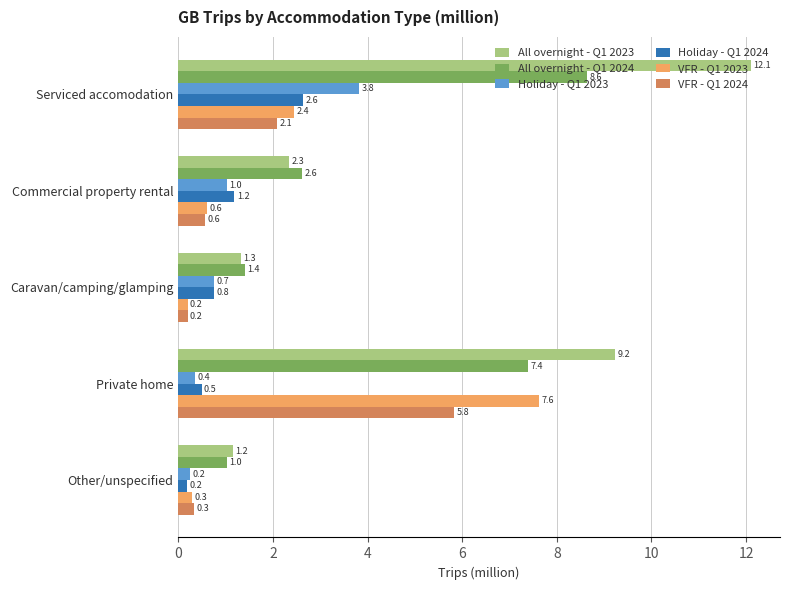

What is the minimum value for VFR - Q1 2024?

0.2